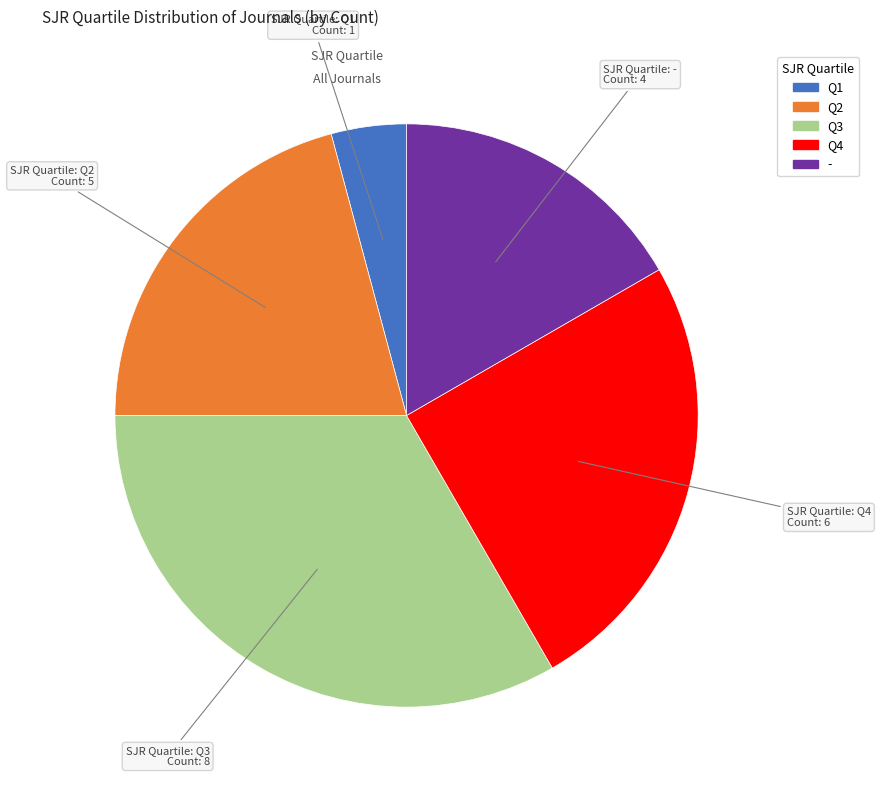

Which category has the biggest portion of the pie?

Q3